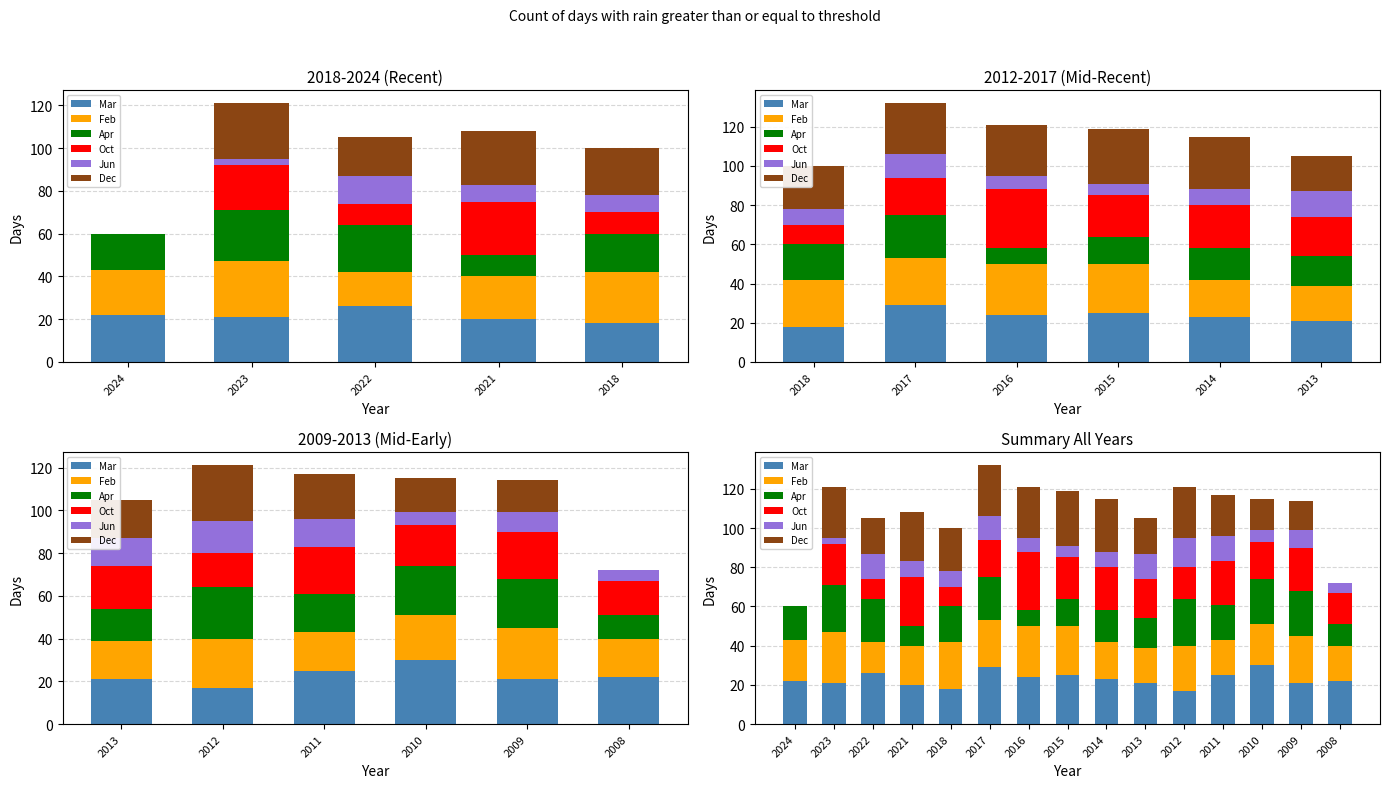

Are the bars horizontal?

No